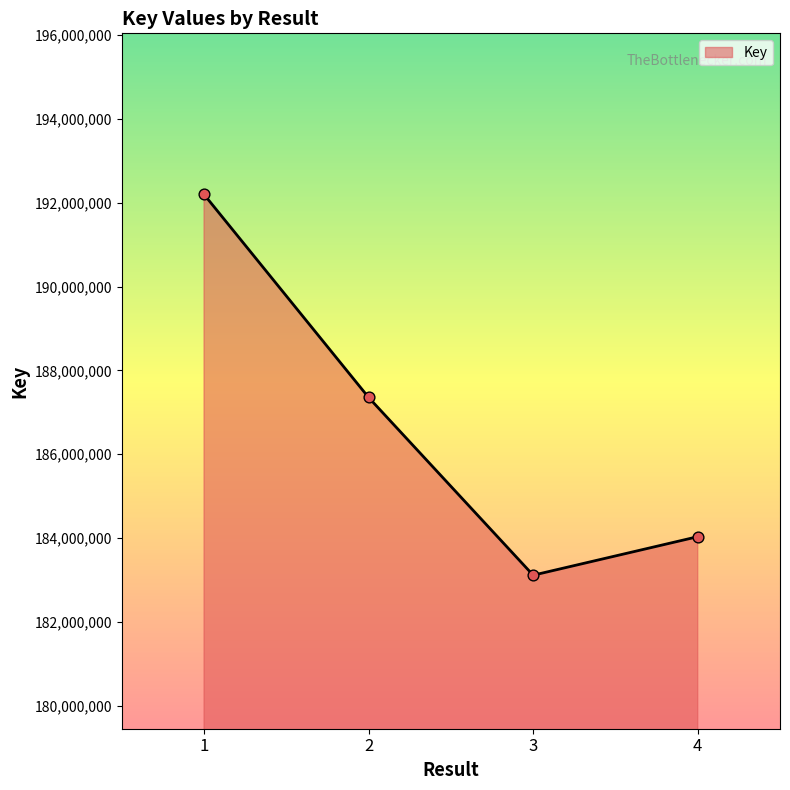

Which has a higher value, 4 or 2?

2